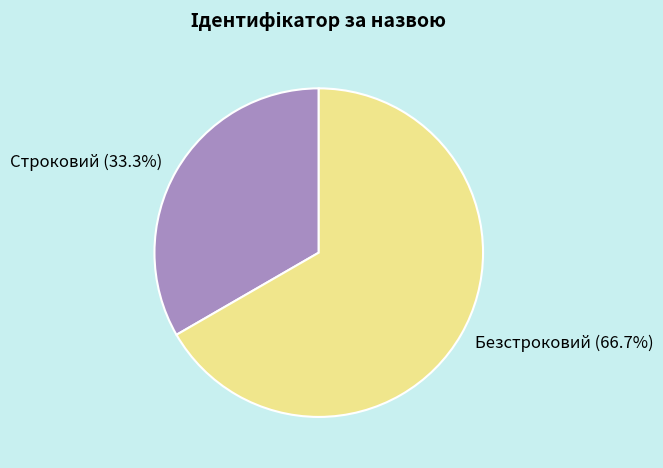

What is the largest slice in the pie chart?

Безстроковий